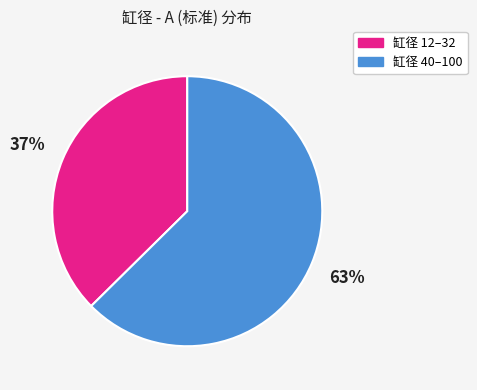

To the nearest percent, what is the combined percentage of 缸径 40–100 and 缸径 12–32?

100%